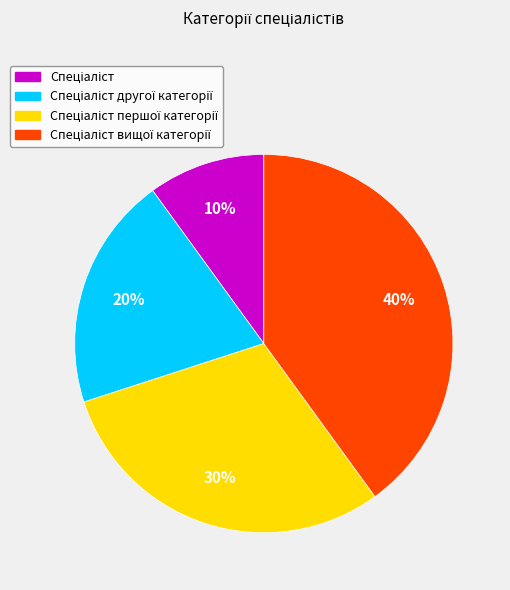

Is there a majority slice in this chart?

No